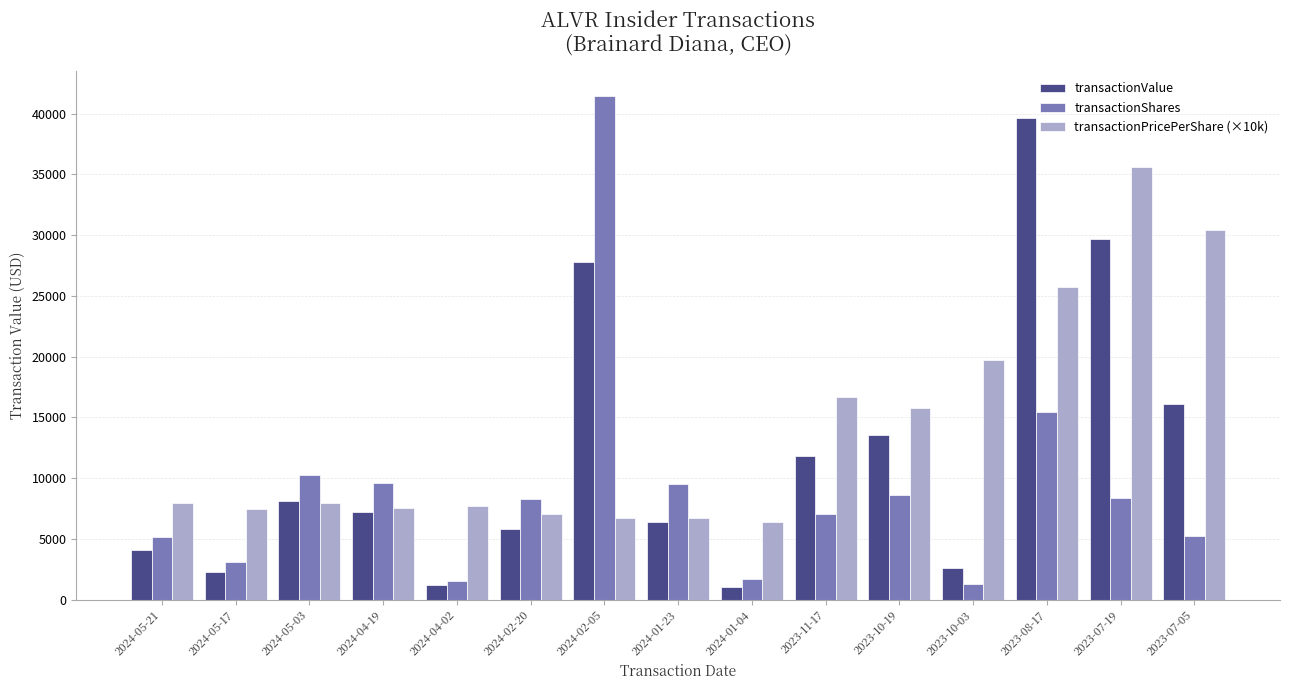

Which series has the widest spread of values?

transactionShares